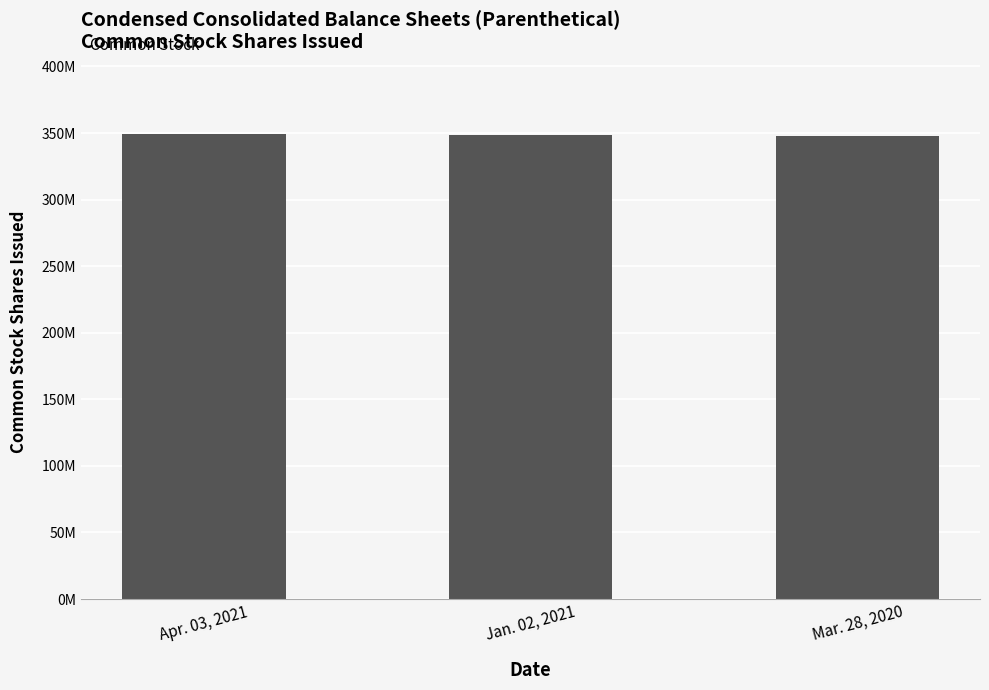

Does the chart contain any negative values?

No